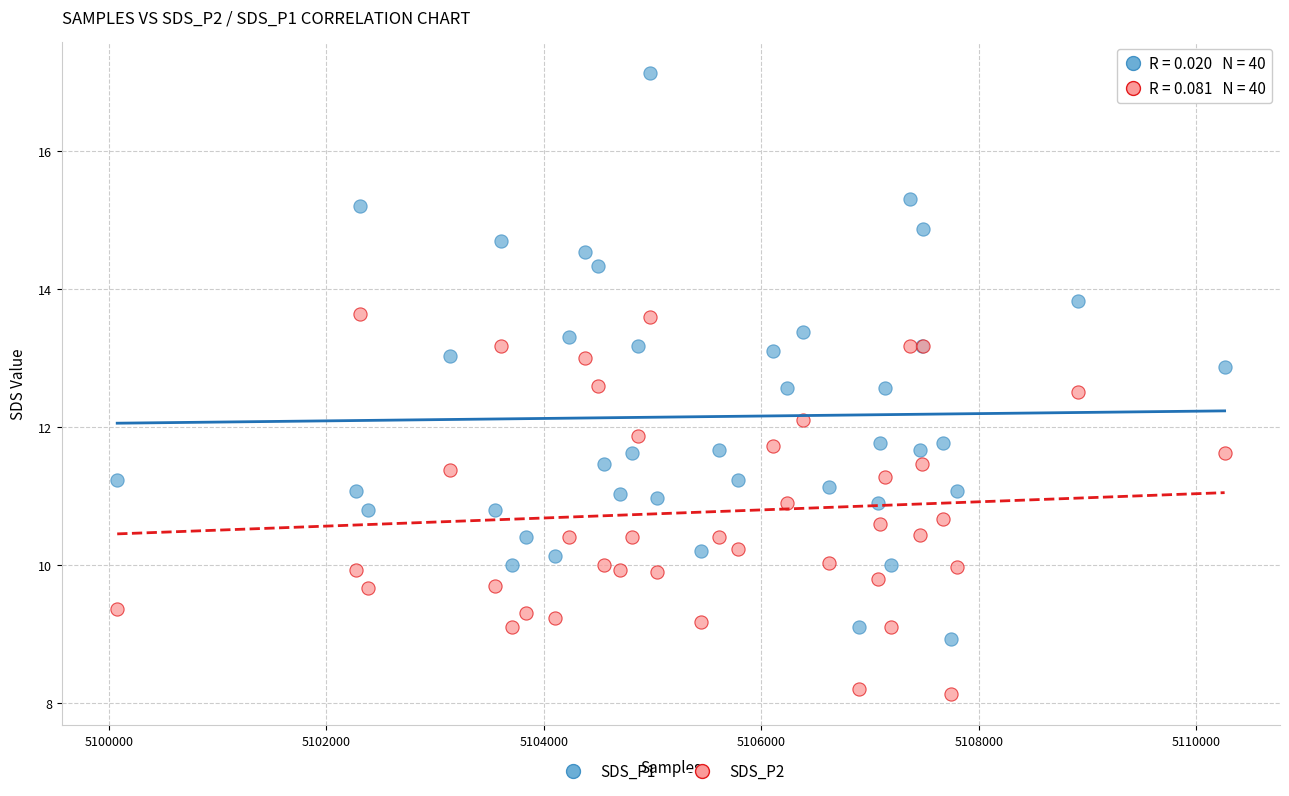

Which series contains the lowest Y value?

SDS_P2